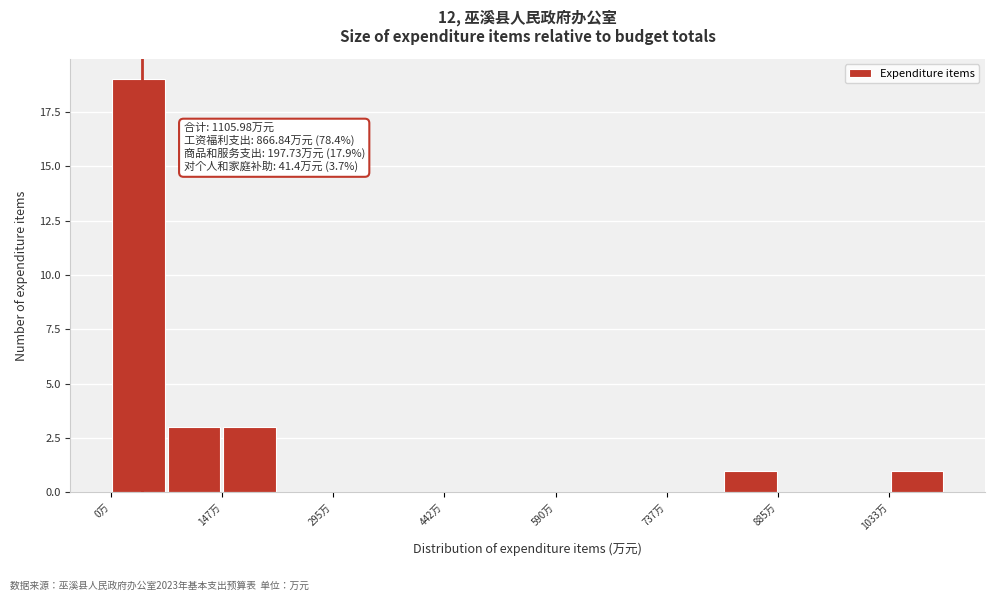

Around what value on the x-axis is the tallest bar? Give the approximate position of its centre, as read against the axis.

40